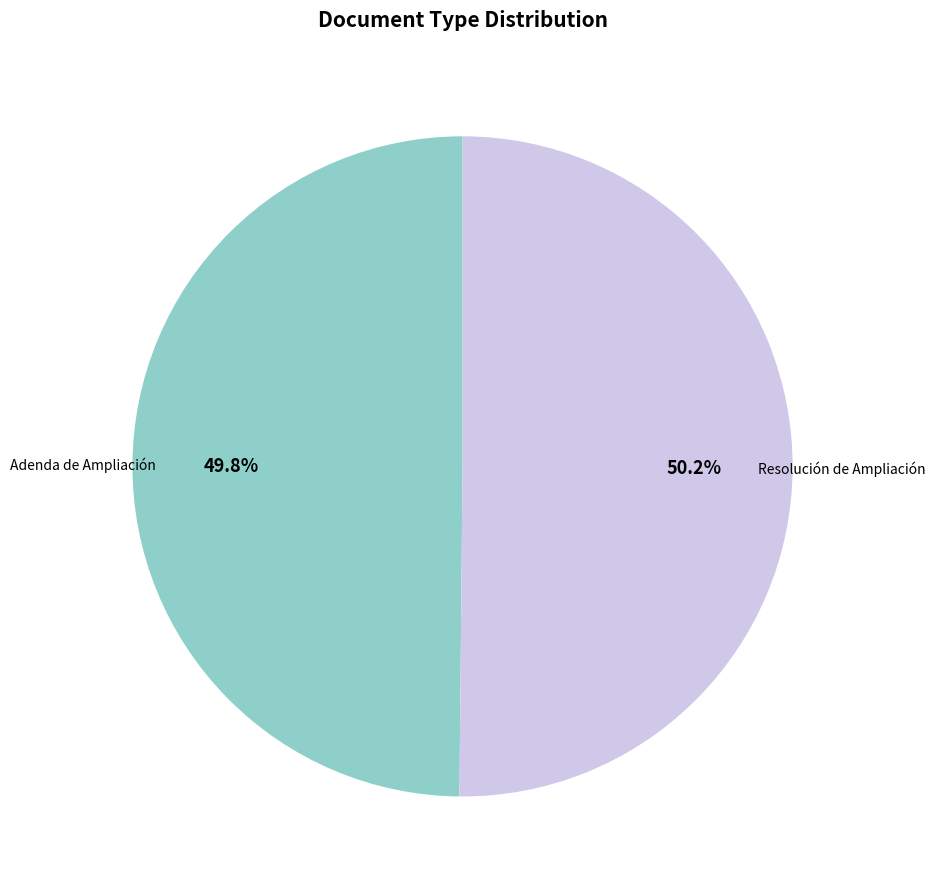

How many segments does this pie chart have?

2